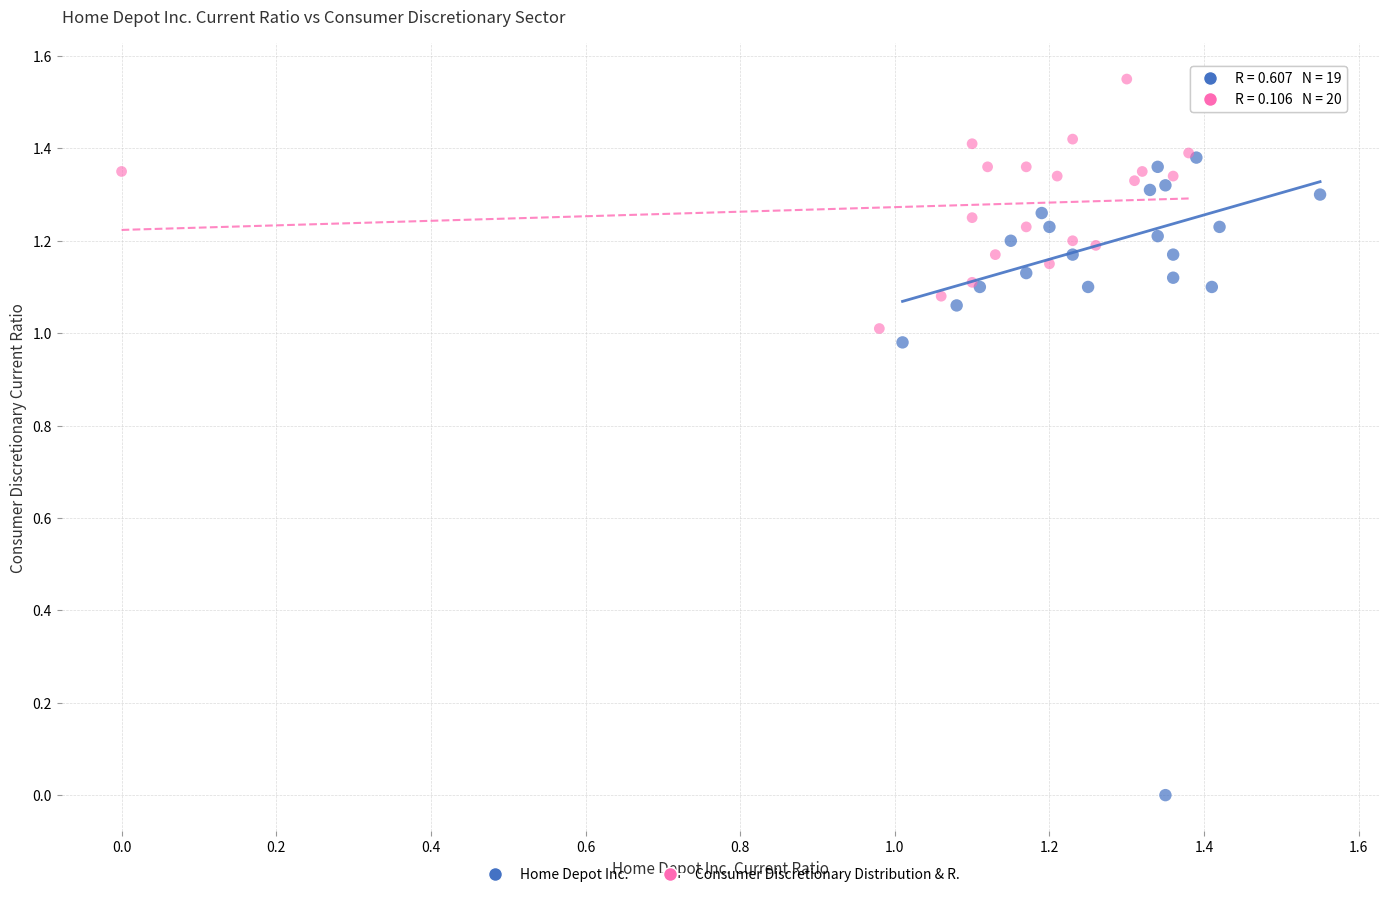

Which series contains the highest Y value?

Consumer Discretionary Distribution & R.